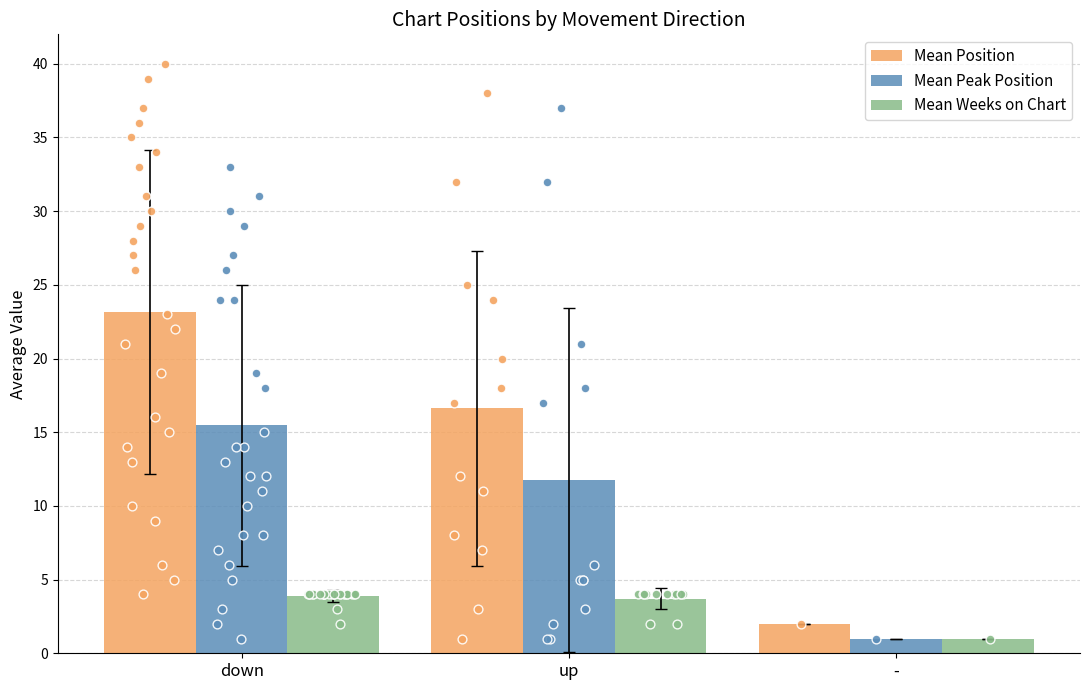

What are all the series names shown in the legend?

Mean Position, Mean Peak Position, Mean Weeks on Chart